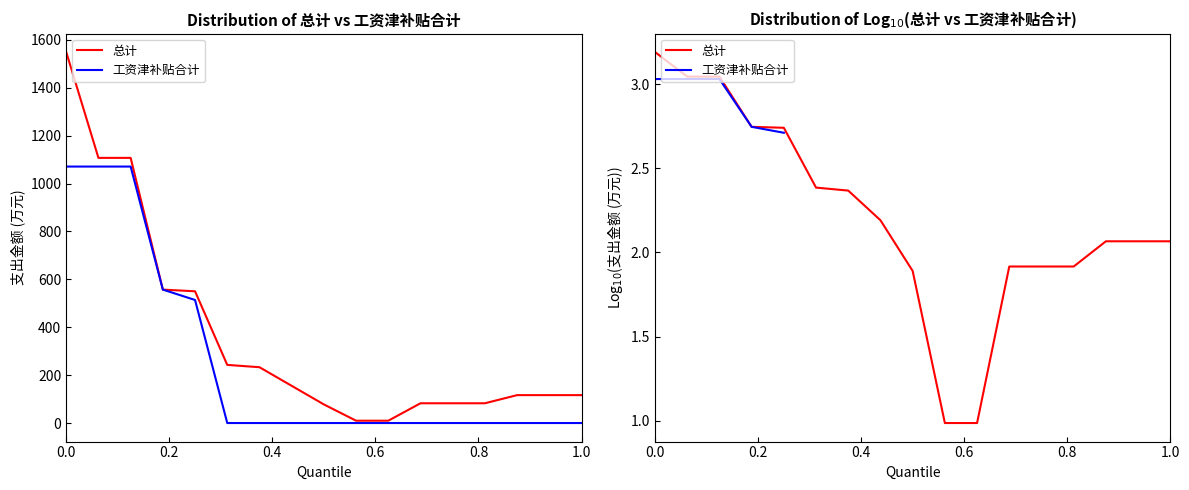

Which series has the widest spread of values?

总计